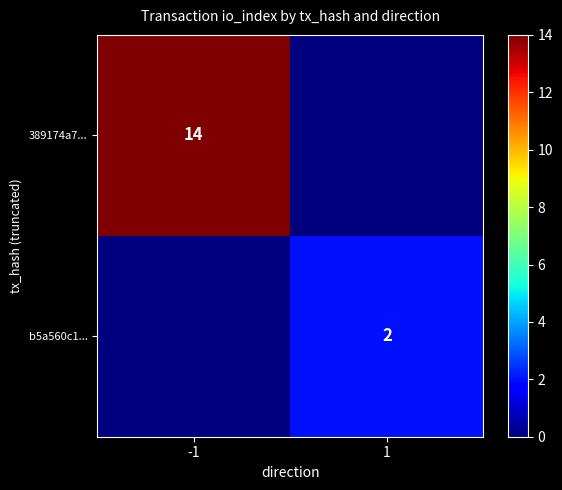

Is it true that b5a560c1... equals 2 at 1?

True